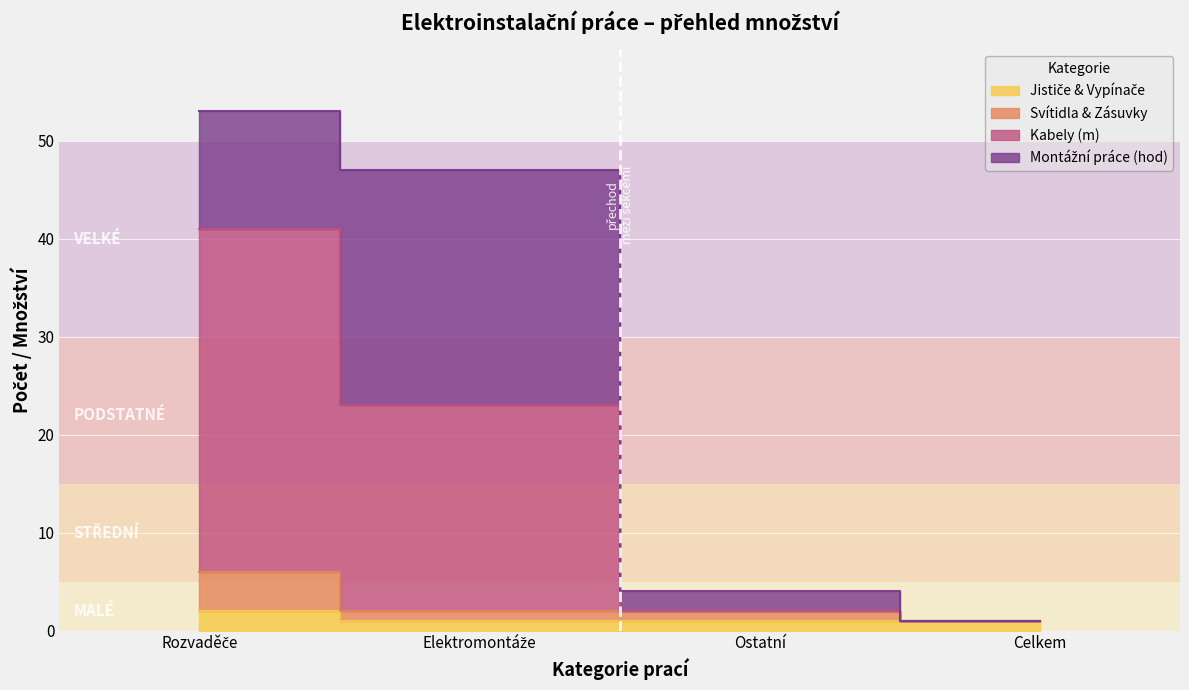

How many data points in Kabely (m) are above 23?

1